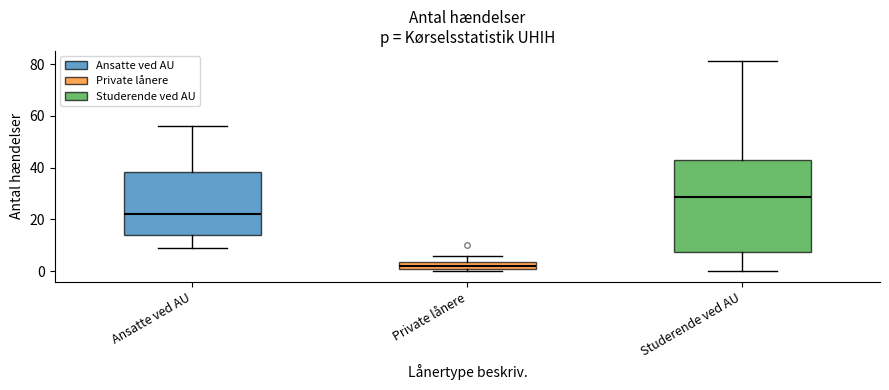

Which box has the highest median line?

Studerende ved AU